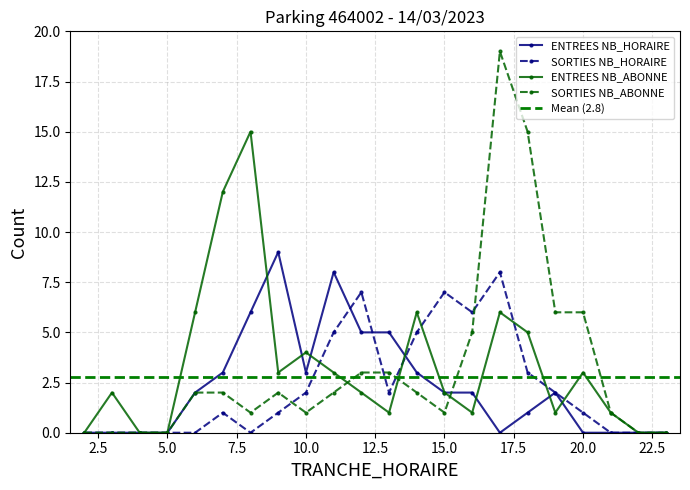

What is the value of the ENTREES NB_ABONNE point at the 18th from the left?

1